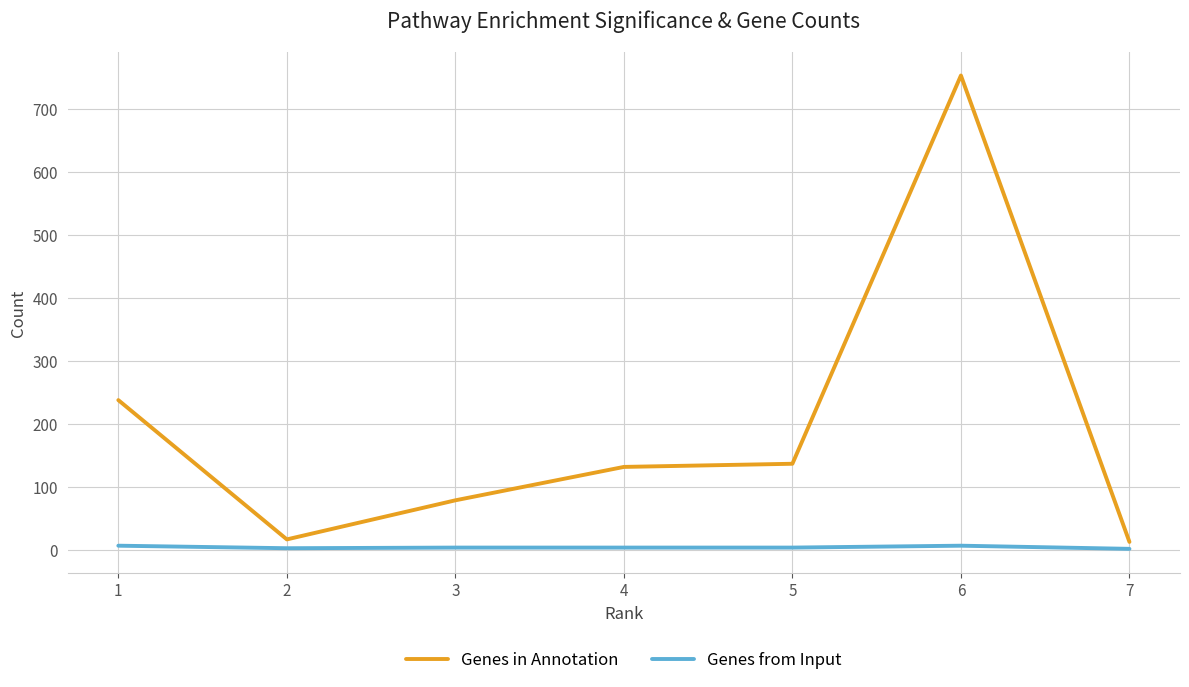

True or false: Genes in Annotation and Genes from Input cross at least once.

False